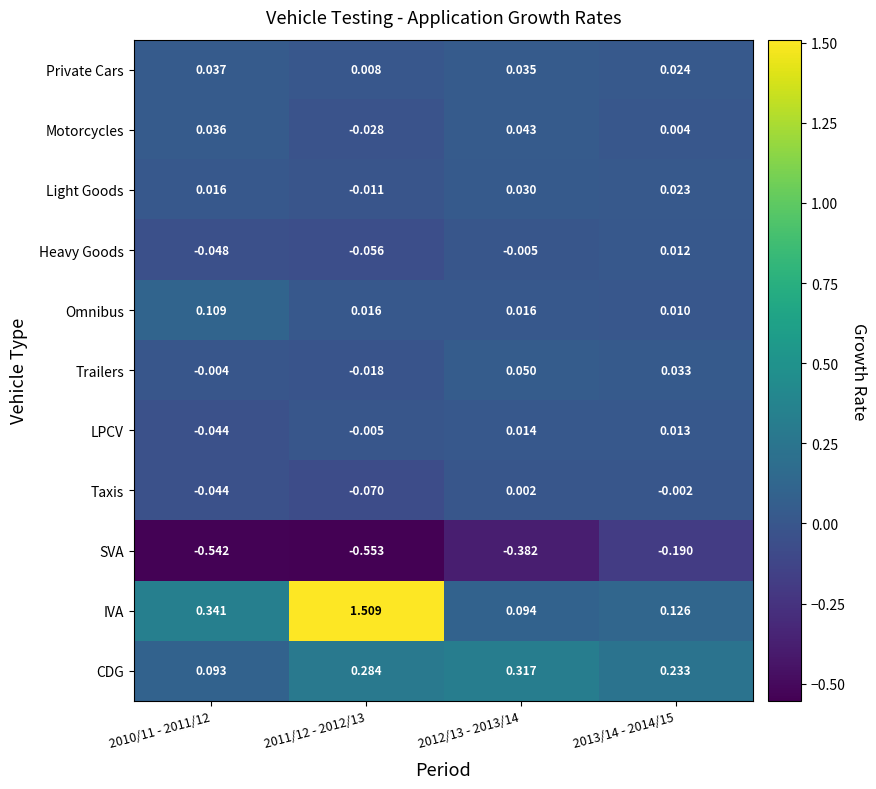

Which series has the widest spread of values?

IVA